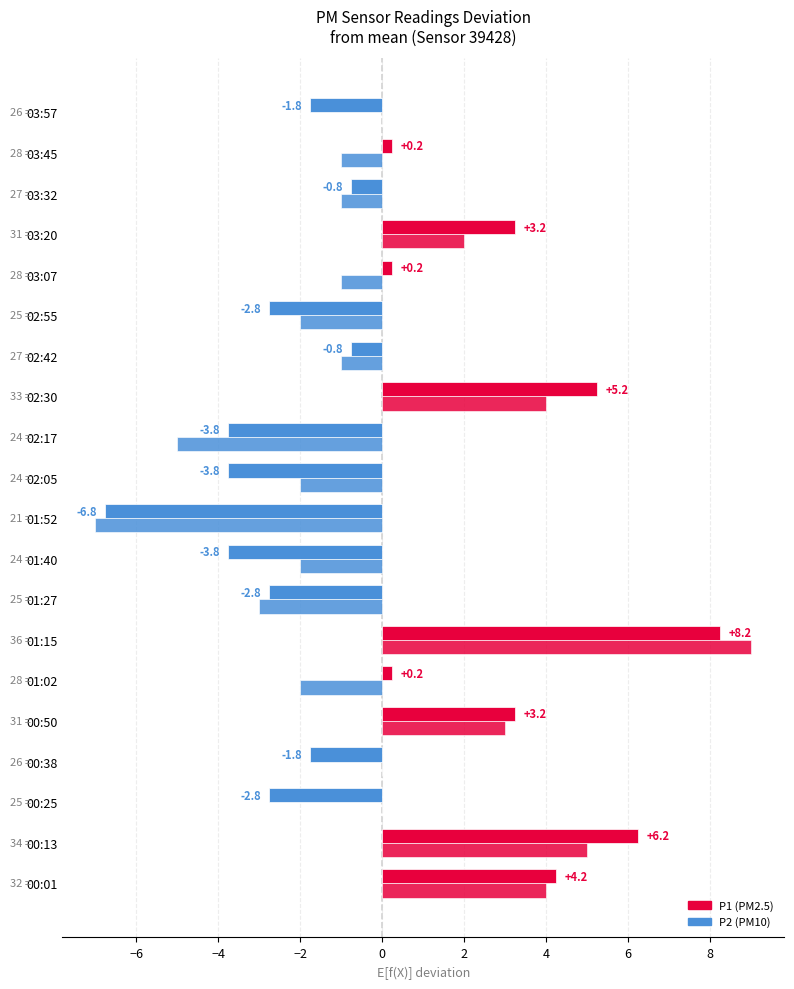

How many distinct data groups are displayed?

2